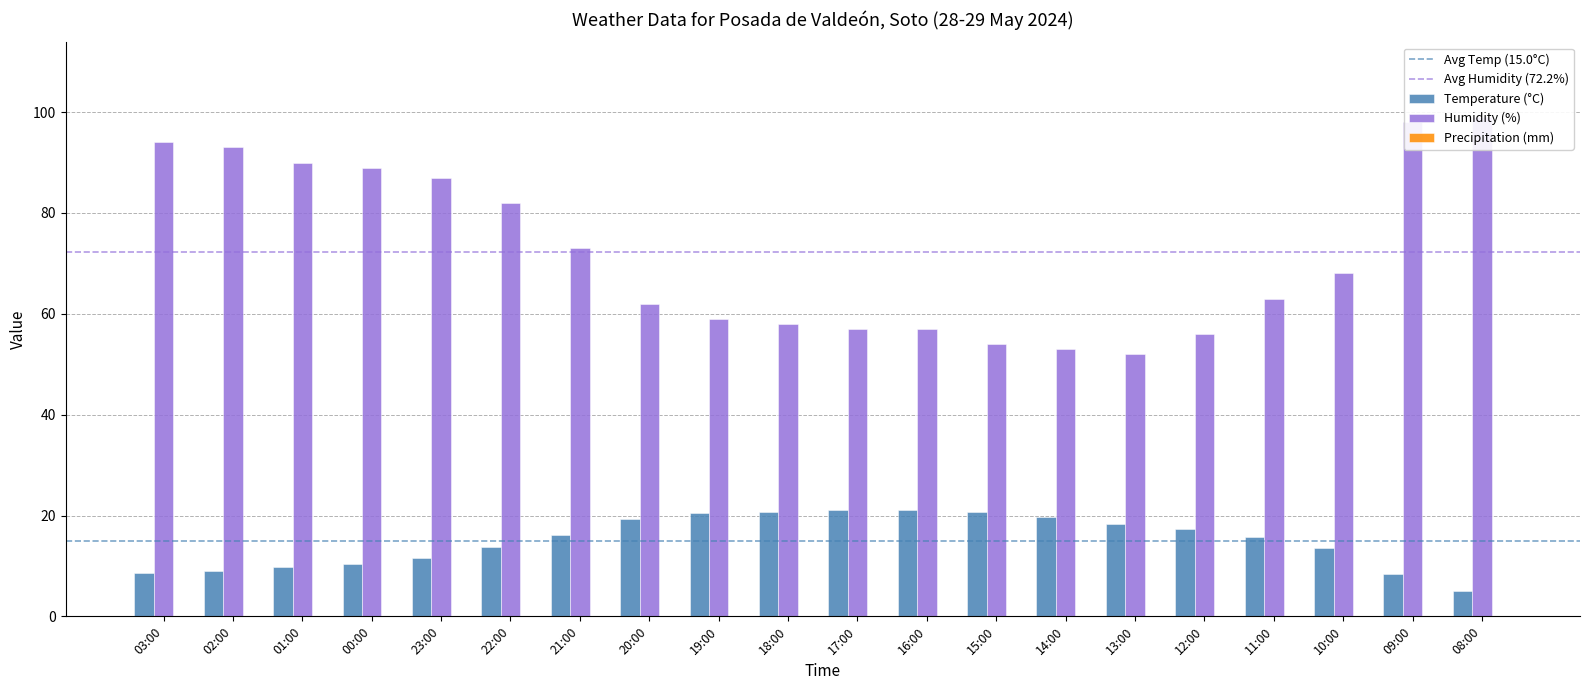

What is the difference between the second highest and minimum values in the Temperature (°C) series?

16.0